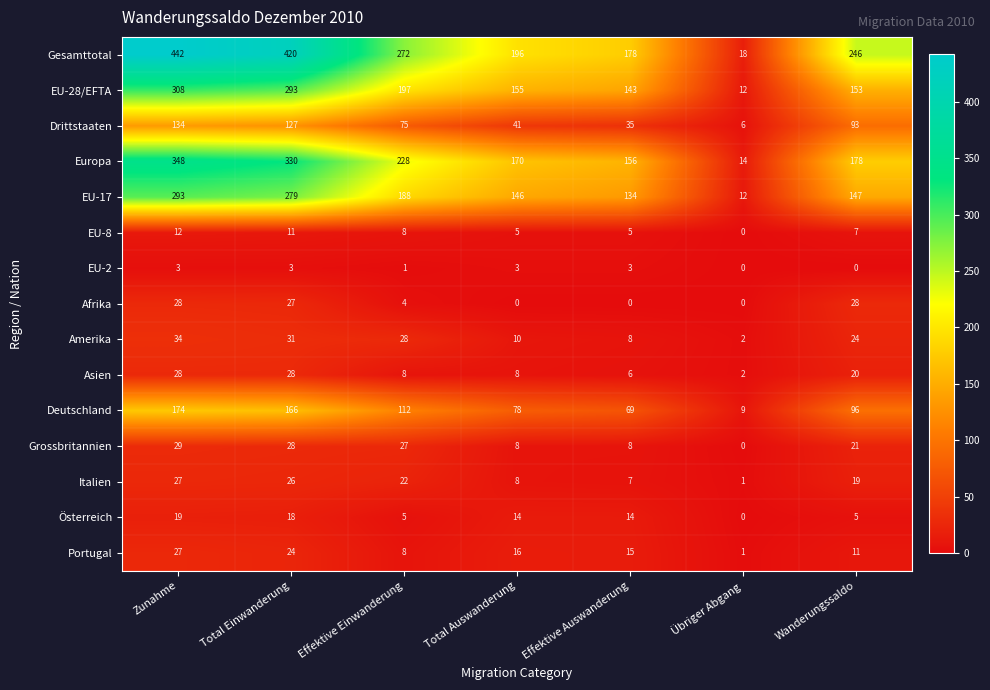

What is the difference between the highest and lowest values at Zunahme?

439